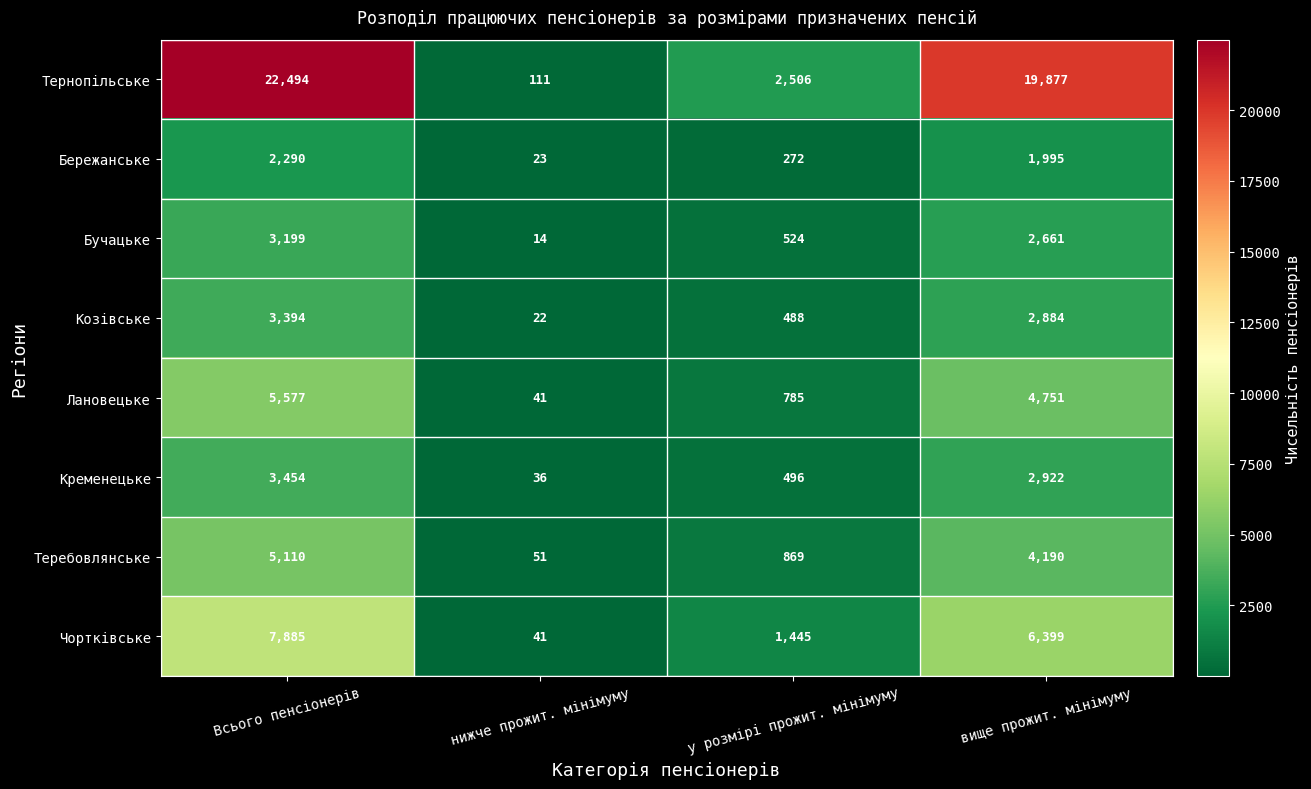

What is the difference between the highest and lowest values at вище прожит. мінімуму?

17882